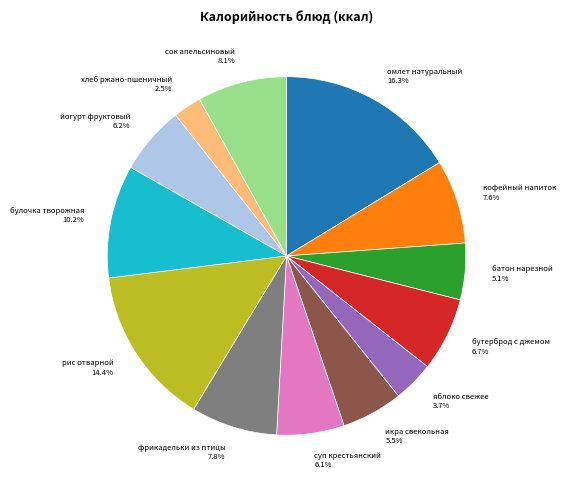

Do булочка творожная and йогурт фруктовый together represent more than half of the pie?

No